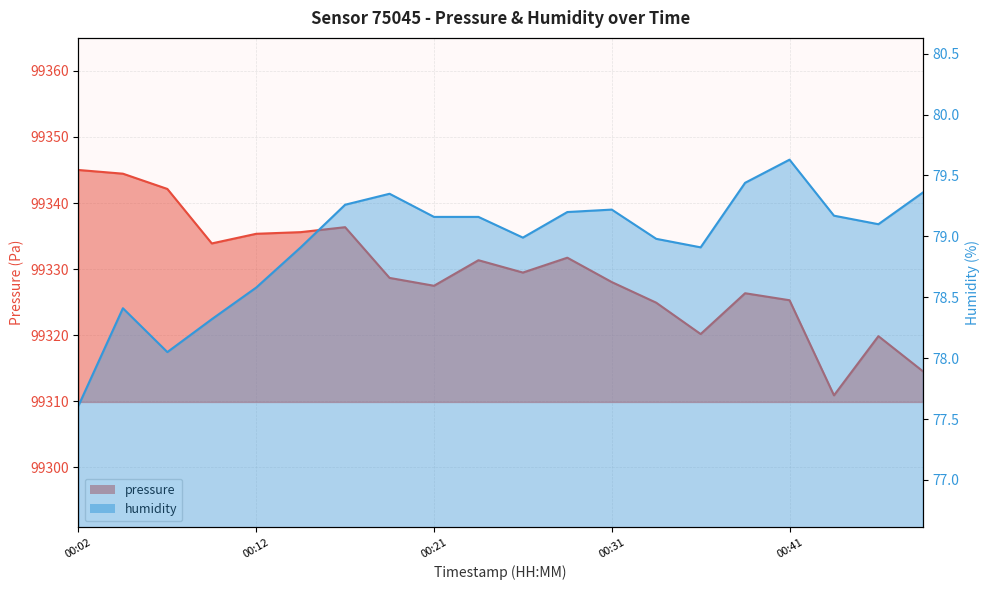

What is the difference between the highest and lowest values at 00:43?

99231.7